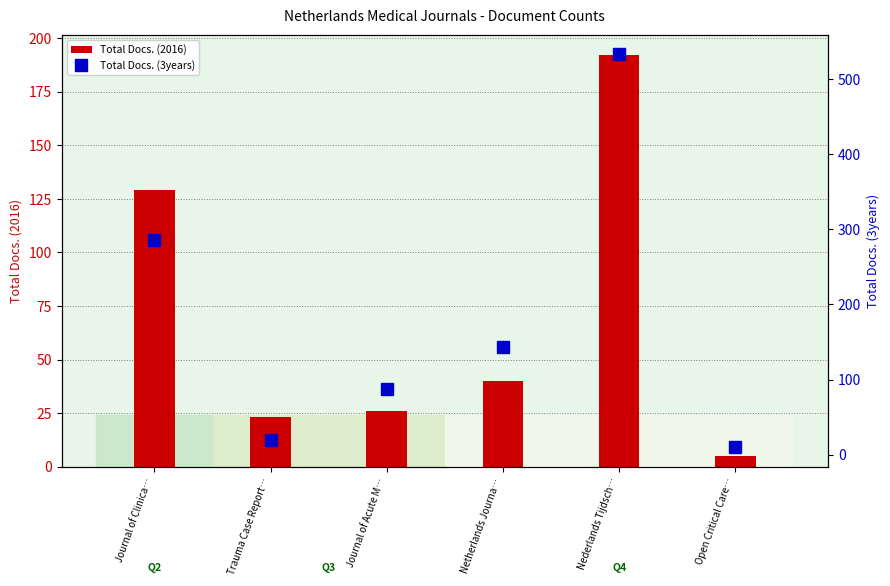

What is the difference between the highest and lowest values at Open Critical Care…?

5